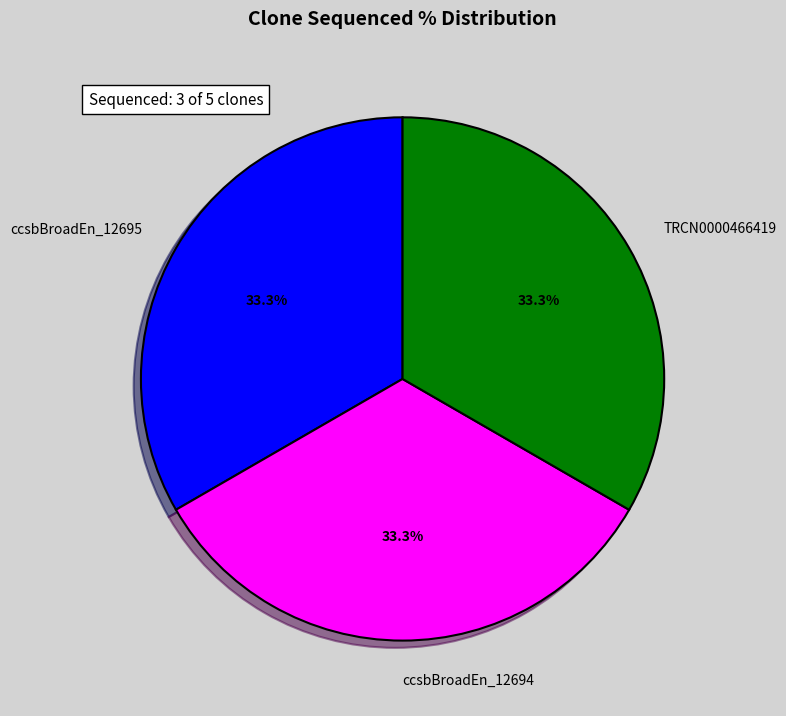

How many slices are in this pie chart?

3